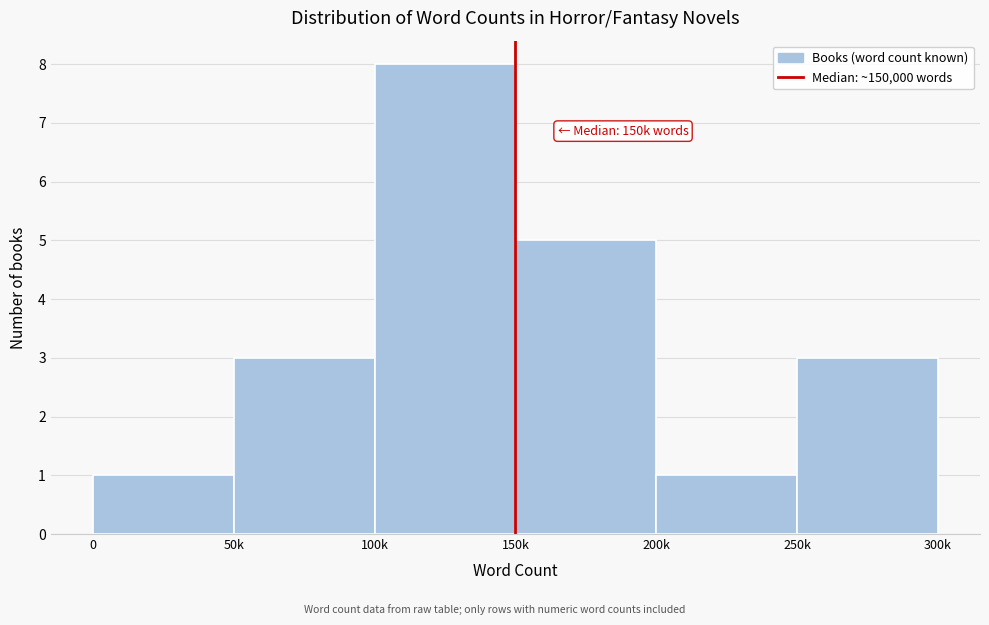

Reading left to right, extract all data points from this chart.

0=1	50k=3	100k=8	150k=5	200k=1	250k=3